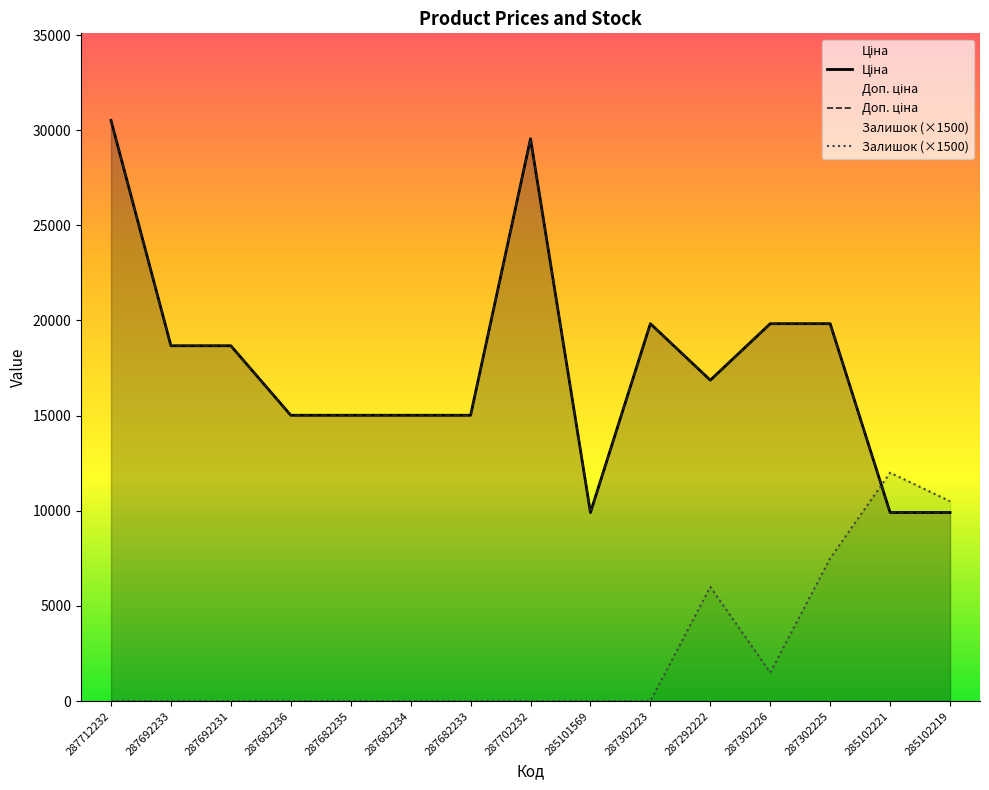

Is it true that Доп. ціна equals 14200.9 at 287702232?

False